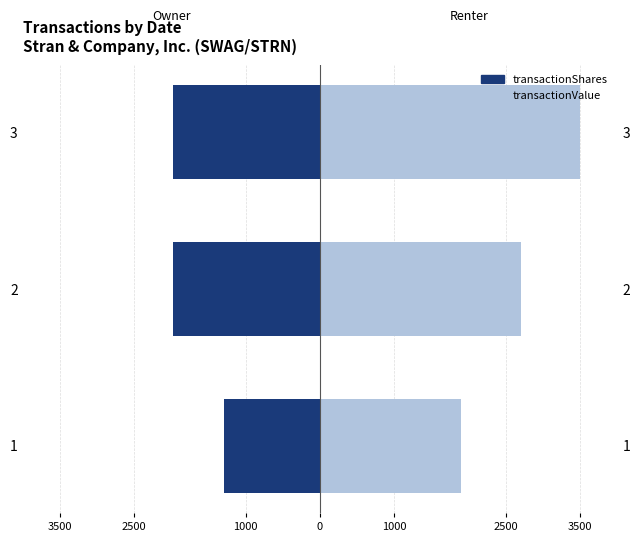

What is the highest value of the transactionValue series?

3500.0